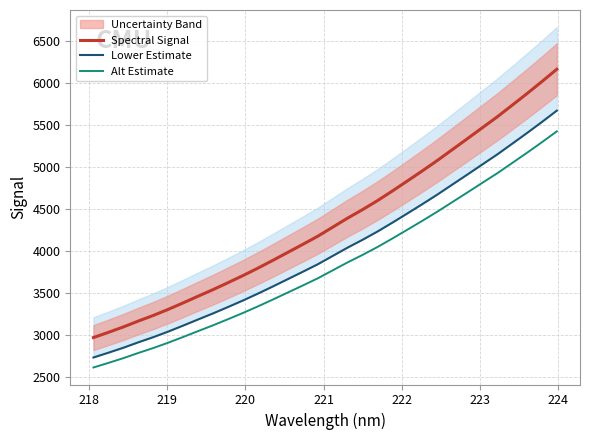

True or false: Alt Estimate and Lower Estimate intersect in this chart.

False